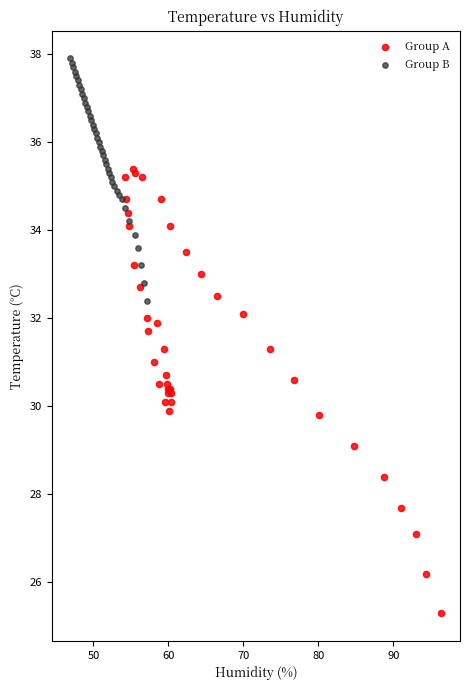

Which series has the largest Y range (max minus min)?

Group A